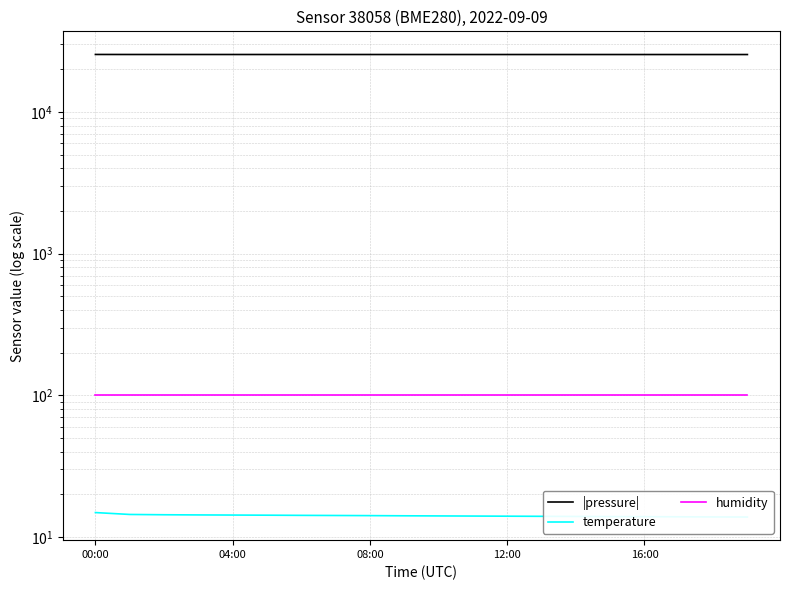

How many data points in |pressure| are above 25462?

10